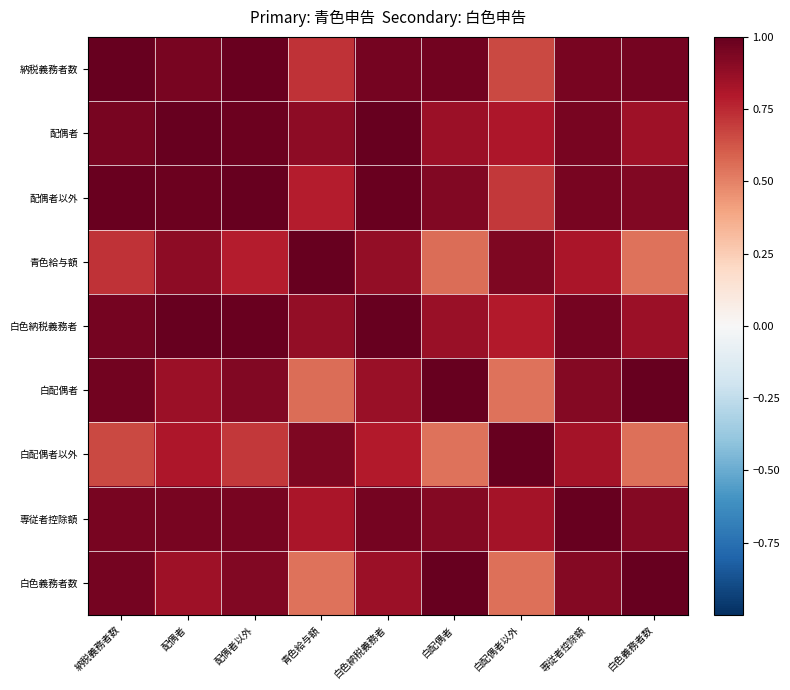

Reading left to right, what are all the values shown in this chart?

納税義務者数: 納税義務者数=1.0	配偶者=1.0	配偶者以外=1.0	青色給与額=0.7	白色納税義務者=1.0	白配偶者=1.0	白配偶者以外=0.7	専従者控除額=1.0	白色義務者数=1.0
配偶者: 納税義務者数=1.0	配偶者=1.0	配偶者以外=1.0	青色給与額=0.9	白色納税義務者=1.0	白配偶者=0.9	白配偶者以外=0.8	専従者控除額=1.0	白色義務者数=0.8
配偶者以外: 納税義務者数=1.0	配偶者=1.0	配偶者以外=1.0	青色給与額=0.8	白色納税義務者=1.0	白配偶者=0.9	白配偶者以外=0.7	専従者控除額=1.0	白色義務者数=0.9
青色給与額: 納税義務者数=0.7	配偶者=0.9	配偶者以外=0.8	青色給与額=1.0	白色納税義務者=0.9	白配偶者=0.6	白配偶者以外=0.9	専従者控除額=0.8	白色義務者数=0.5
白色納税義務者: 納税義務者数=1.0	配偶者=1.0	配偶者以外=1.0	青色給与額=0.9	白色納税義務者=1.0	白配偶者=0.9	白配偶者以外=0.8	専従者控除額=1.0	白色義務者数=0.9
白配偶者: 納税義務者数=1.0	配偶者=0.9	配偶者以外=0.9	青色給与額=0.6	白色納税義務者=0.9	白配偶者=1.0	白配偶者以外=0.5	専従者控除額=0.9	白色義務者数=1.0
白配偶者以外: 納税義務者数=0.7	配偶者=0.8	配偶者以外=0.7	青色給与額=0.9	白色納税義務者=0.8	白配偶者=0.5	白配偶者以外=1.0	専従者控除額=0.8	白色義務者数=0.5
専従者控除額: 納税義務者数=1.0	配偶者=1.0	配偶者以外=1.0	青色給与額=0.8	白色納税義務者=1.0	白配偶者=0.9	白配偶者以外=0.8	専従者控除額=1.0	白色義務者数=0.9
白色義務者数: 納税義務者数=1.0	配偶者=0.8	配偶者以外=0.9	青色給与額=0.5	白色納税義務者=0.9	白配偶者=1.0	白配偶者以外=0.5	専従者控除額=0.9	白色義務者数=1.0